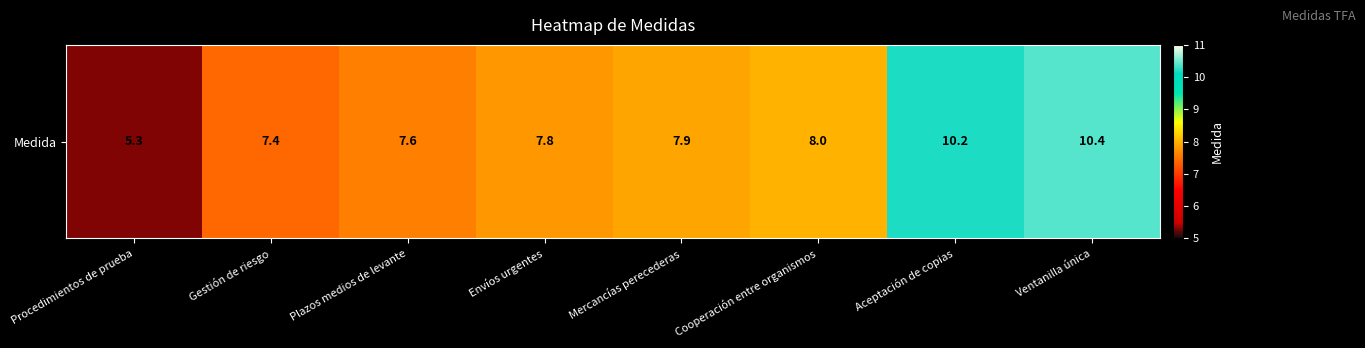

Where is the data nearest to the value 7?

Gestión de riesgo